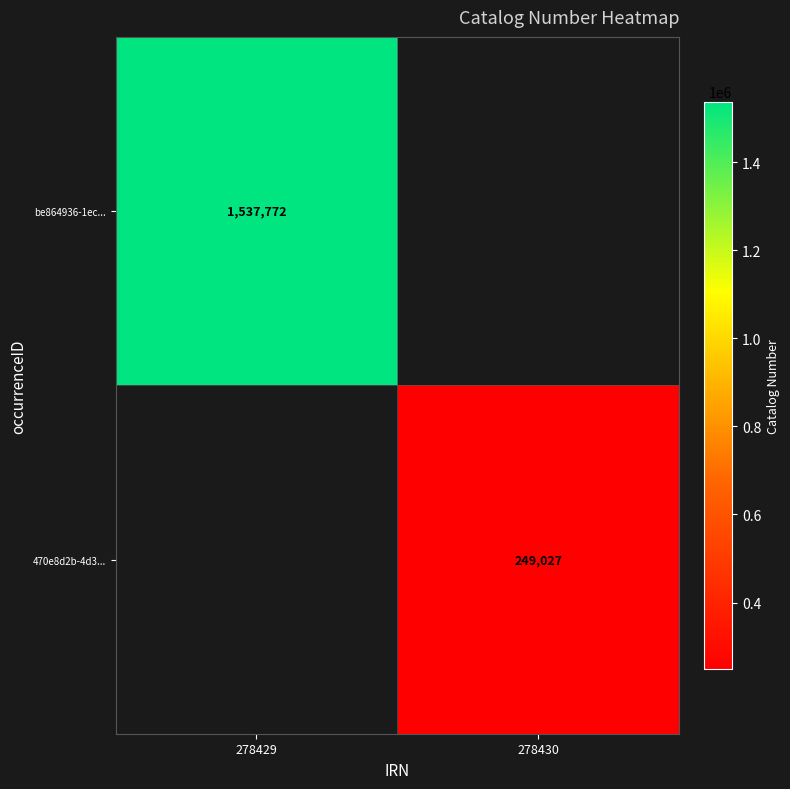

The 470e8d2b-4d3... series shows 116914 at 278430. True or false?

False